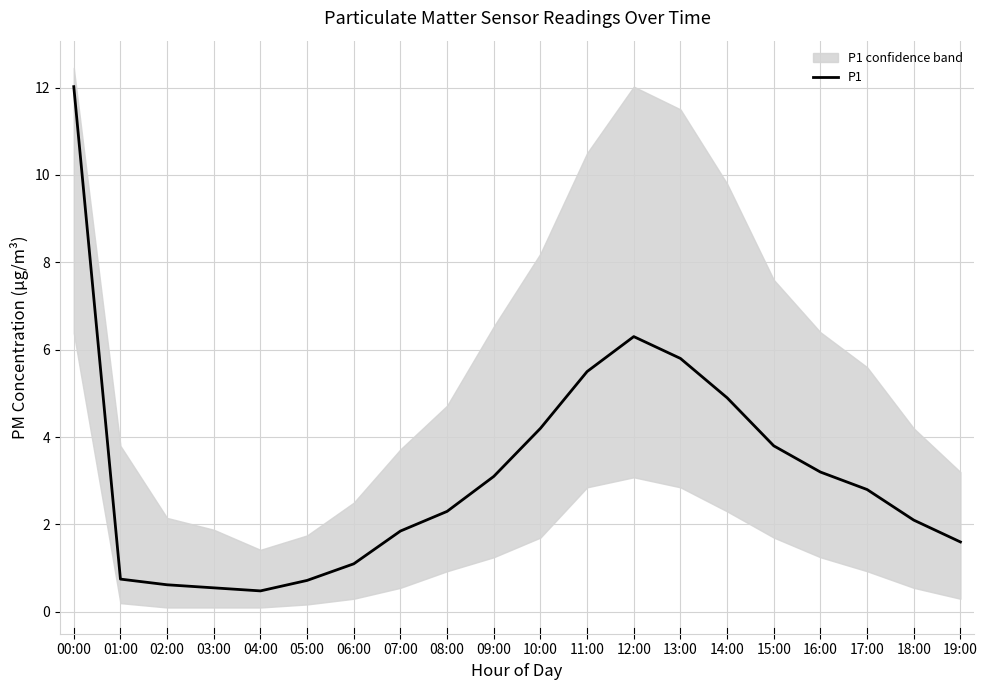

How many lines are shown in the chart?

1